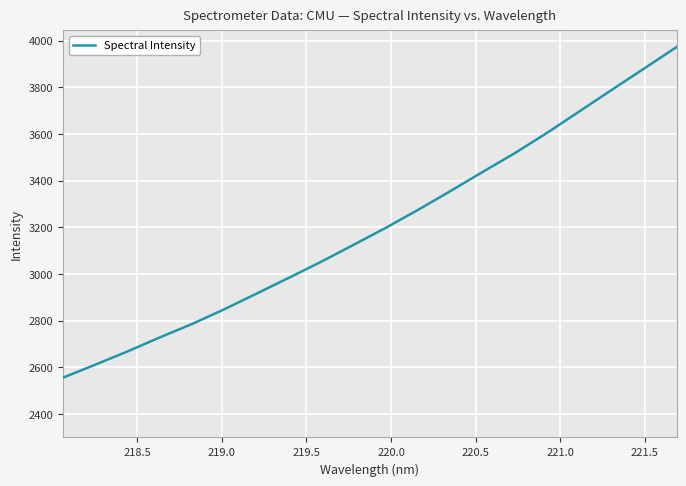

What is the minimum value shown in the chart?

2556.2